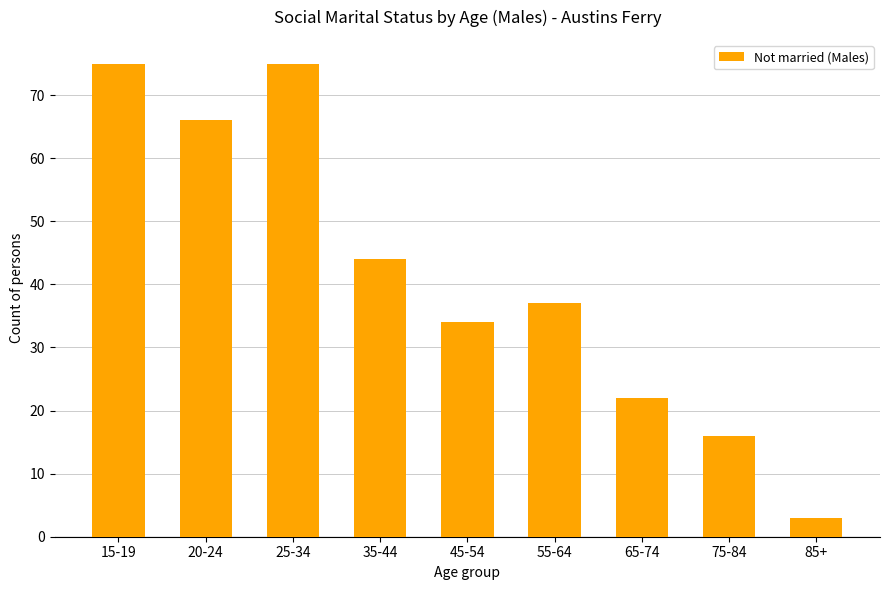

Which has a higher value, 65-74 or 25-34?

25-34